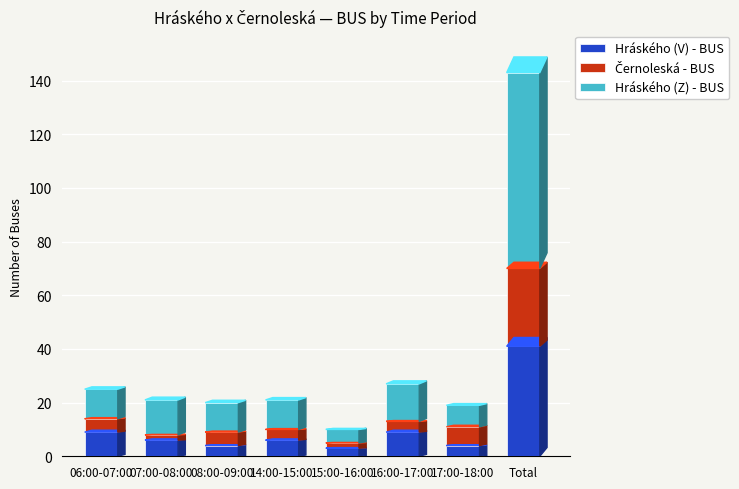

What is the difference between the maximum and minimum values in the Hráského (V) - BUS series?

38